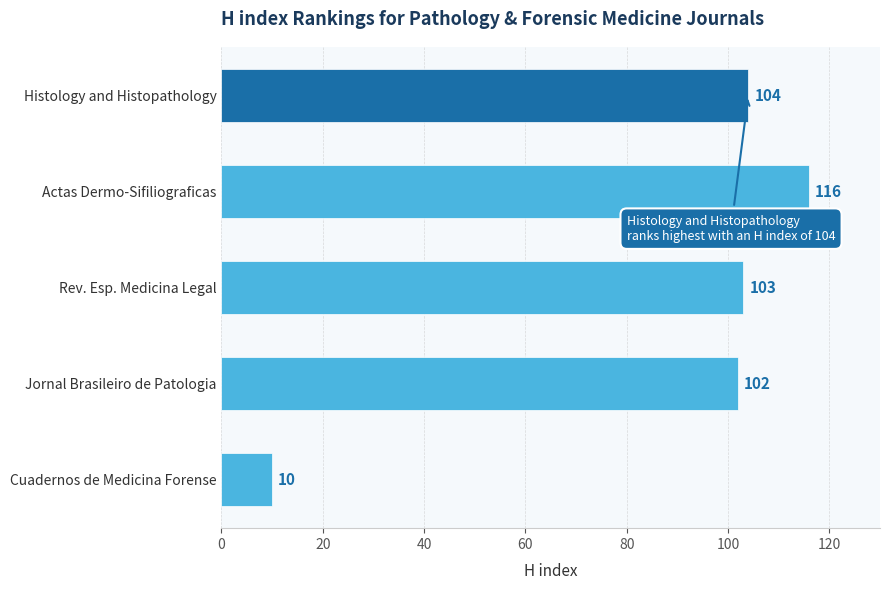

Reading bottom to top, transcribe all the data shown in this chart.

10	102	103	116	104